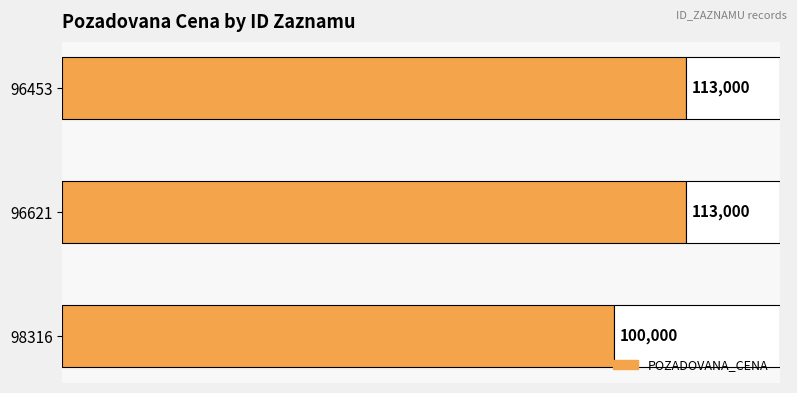

Does the chart contain any negative values?

No